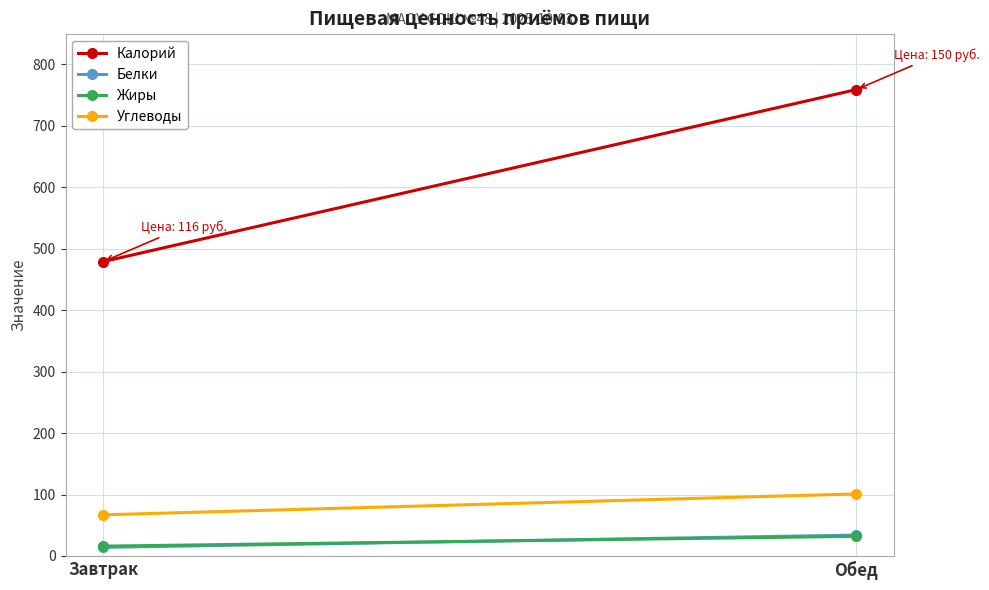

Rank the series at Обед from lowest to highest value.

Жиры, Белки, Углеводы, Калорий